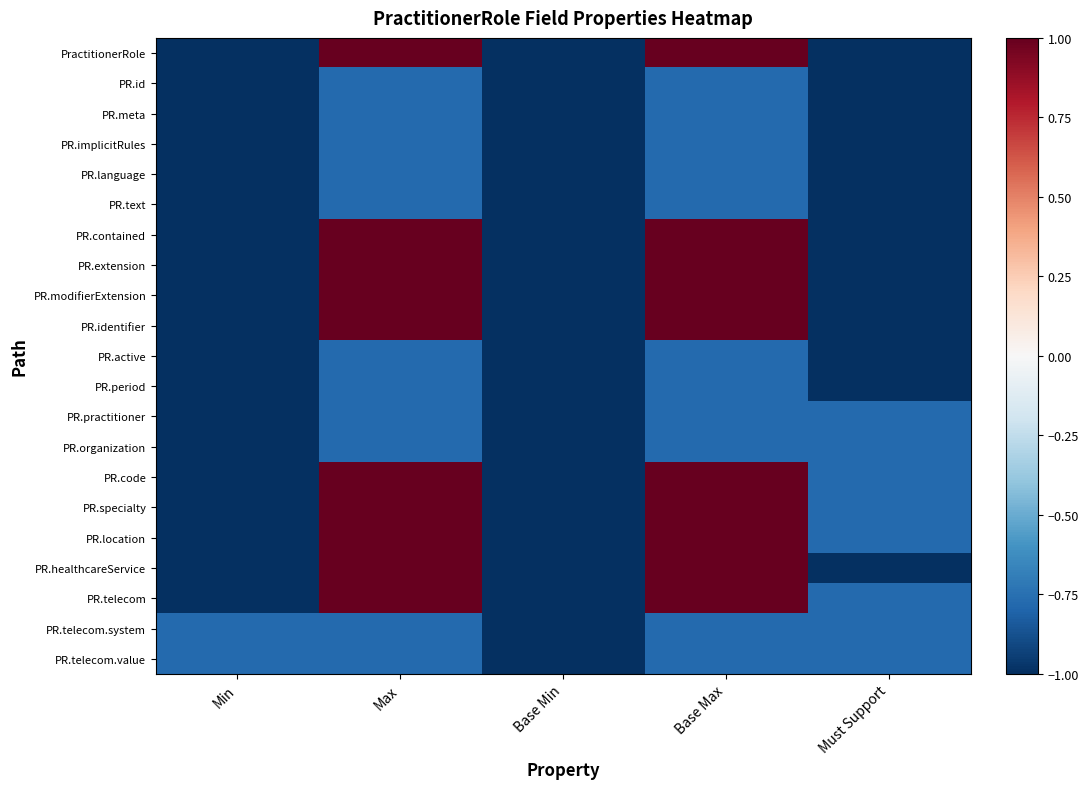

At how many categories does at least one series exceed 0?

2